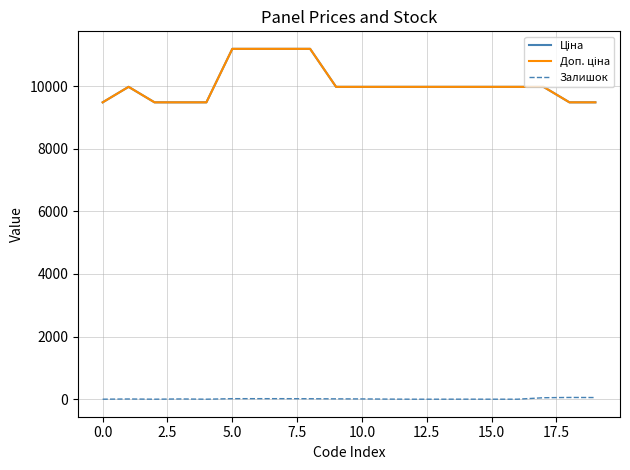

Reading right to left, extract all data points from this chart.

Ціна: 9480.1	9480.1	9975.0	9975.0	9975.0	9975.0	9975.0	9975.0	9975.0	9975.0	9975.0	11188.2	11188.2	11188.2	11188.2	9480.1	9480.1	9480.1	9975.0	9480.1
Доп. ціна: 9480.1	9480.1	9975.0	9975.0	9975.0	9975.0	9975.0	9975.0	9975.0	9975.0	9975.0	11188.2	11188.2	11188.2	11188.2	9480.1	9480.1	9480.1	9975.0	9480.1
Залишок: 53.0	56.0	47.0	0.0	0.0	1.0	0.0	0.0	3.0	9.0	11.0	15.0	17.0	17.0	17.0	0.0	8.0	0.0	7.0	0.0